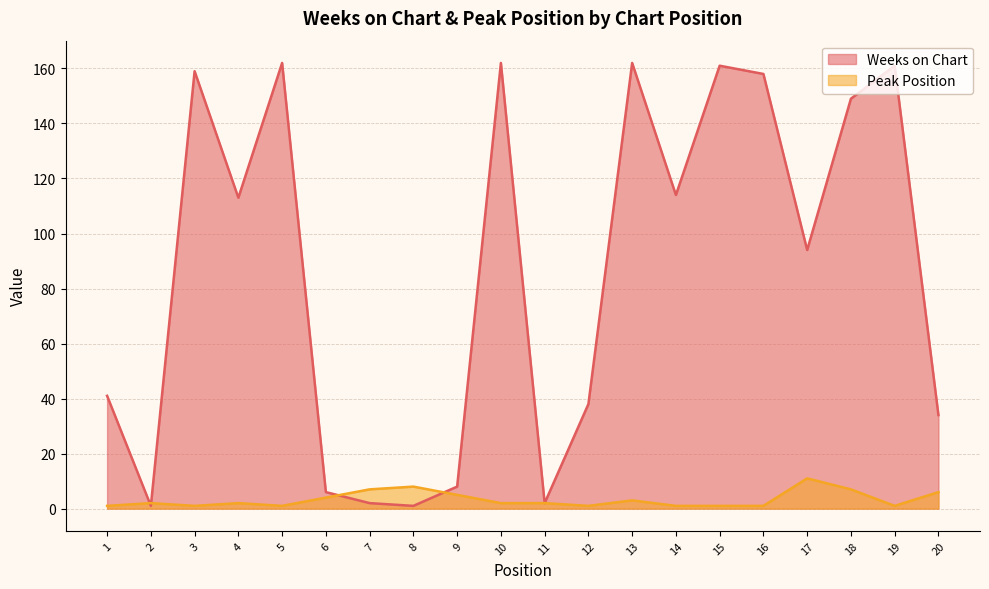

Does the chart display data point markers on the line(s)?

No